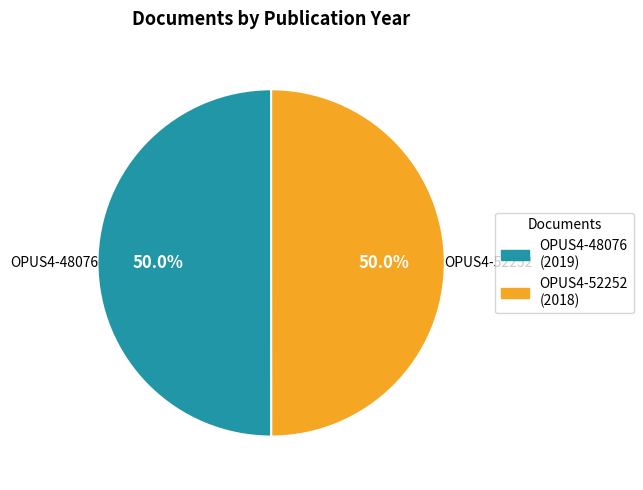

Is it true that OPUS4-48076 is 50% of the pie?

True